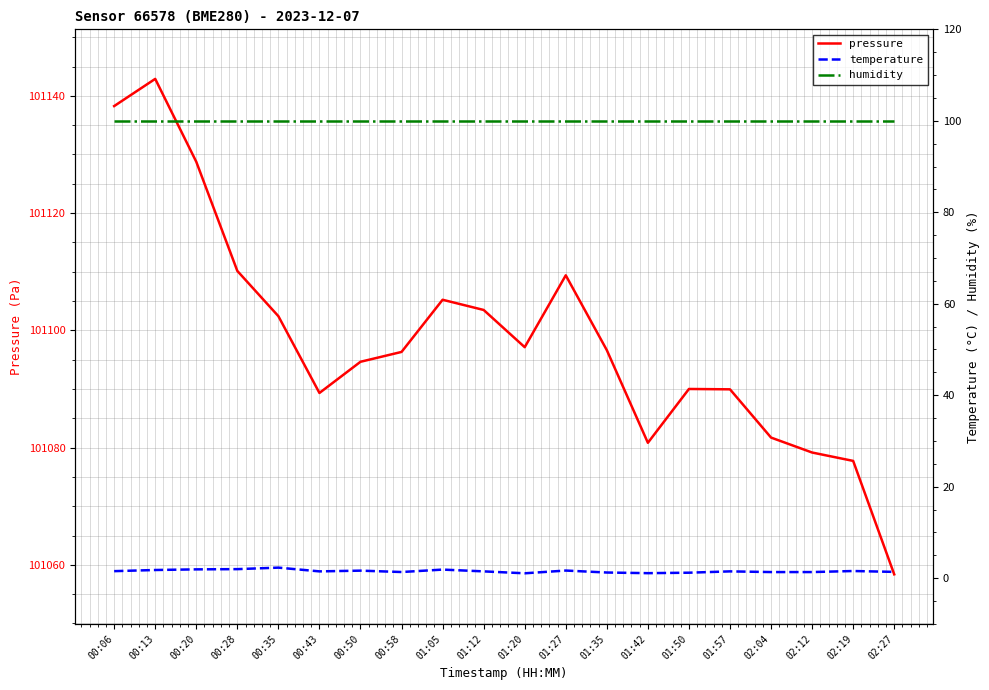

Reading left to right, extract all data points from this chart.

pressure: 101138.3	101142.9	101128.8	101110.1	101102.4	101089.3	101094.6	101096.3	101105.2	101103.5	101097.1	101109.4	101096.6	101080.8	101090.0	101089.9	101081.7	101079.2	101077.7	101058.4
temperature: 1.5	1.8	1.9	2.0	2.3	1.5	1.6	1.3	1.9	1.5	1.1	1.7	1.2	1.1	1.2	1.5	1.3	1.3	1.6	1.4
humidity: 100.0	100.0	100.0	100.0	100.0	100.0	100.0	100.0	100.0	100.0	100.0	100.0	100.0	100.0	100.0	100.0	100.0	100.0	100.0	100.0